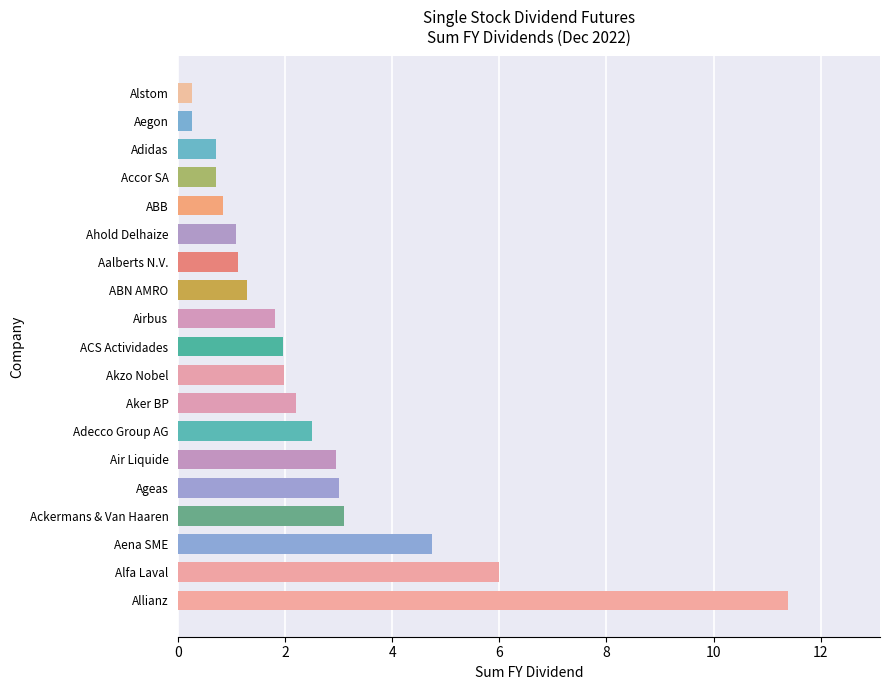

True or false: the data shows 2.0 at ACS Actividades.

True